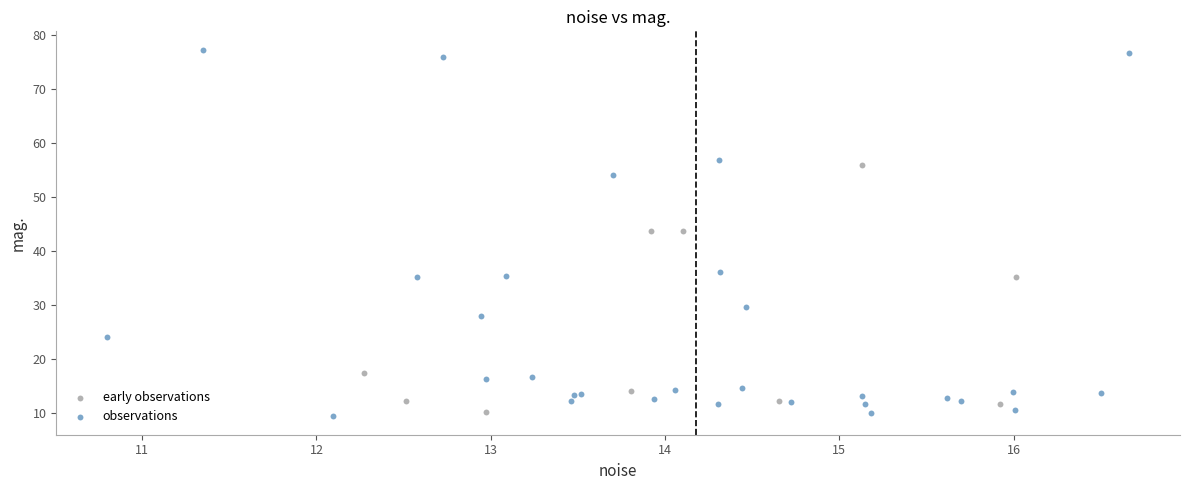

What are all the series names shown in the legend?

early observations, observations